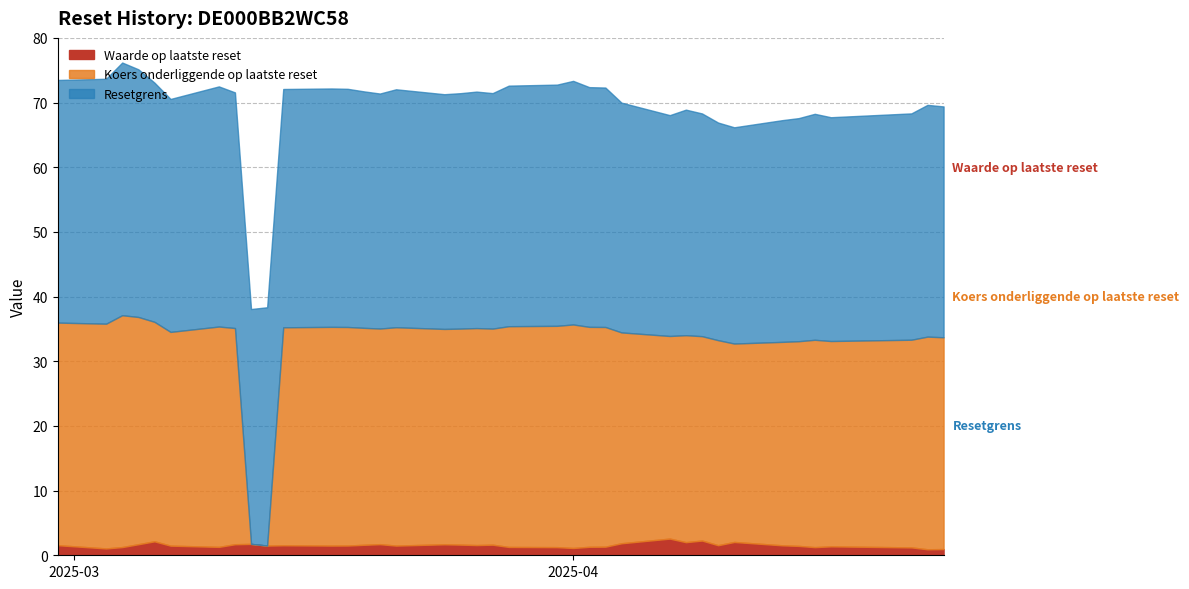

True or false: Koers onderliggende op laatste reset and Resetgrens intersect in this chart.

False